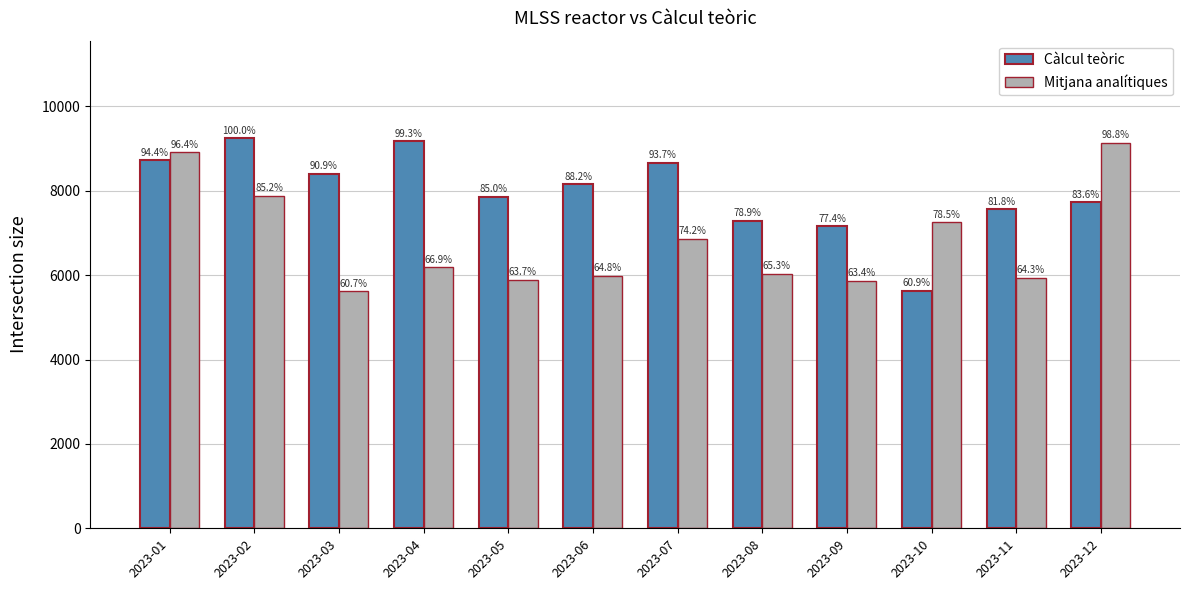

The value of Càlcul teòric at 2023-04 is 9177.2. True or false?

True